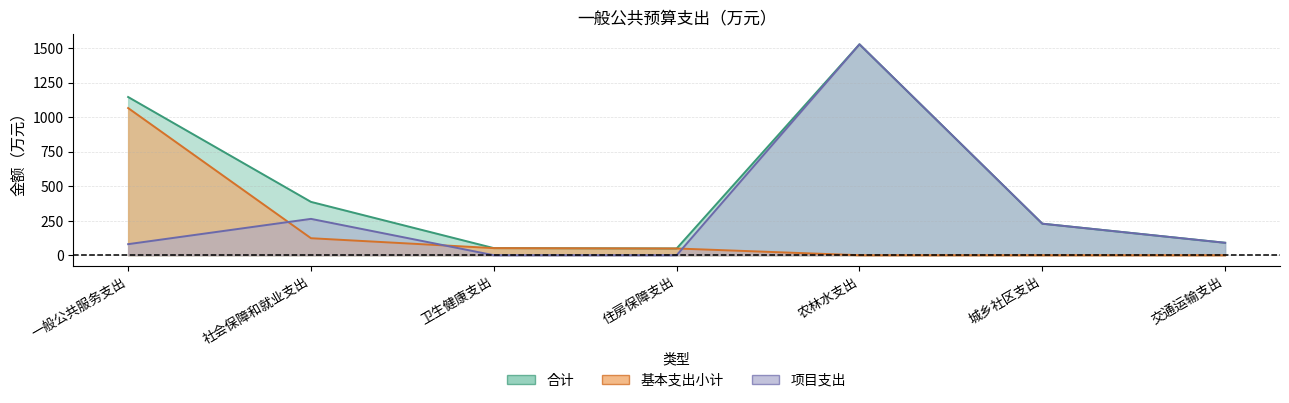

True or false: 基本支出小计 has a value of 67.3 at 住房保障支出.

False